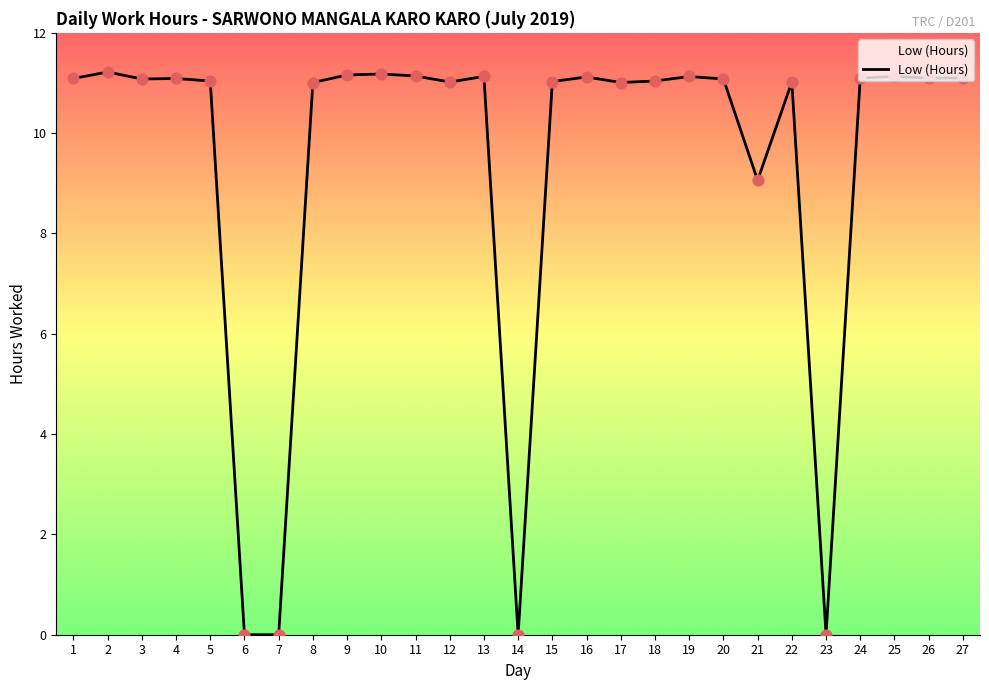

Approximately how many times larger is the value at 16 compared to 18?

1.0